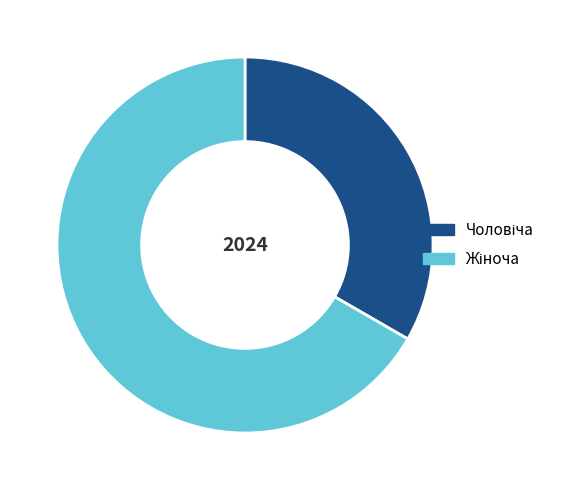

Does any single category account for the majority?

Yes